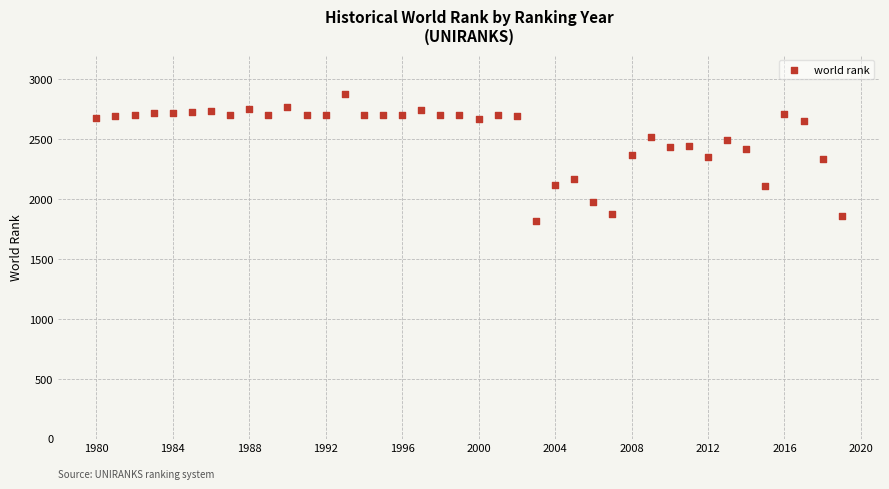

What is the range of Y values (max minus min)?

1061